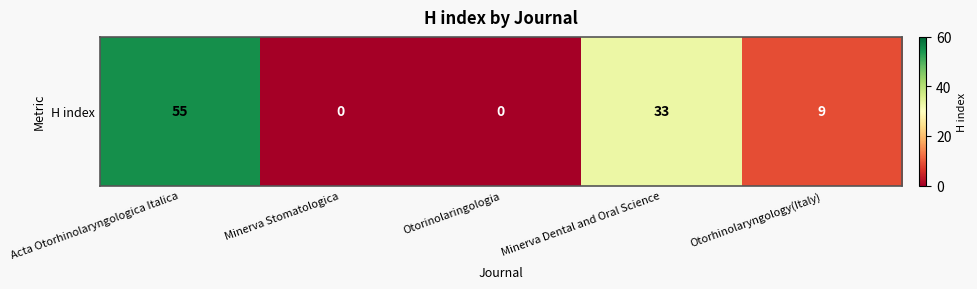

The chart shows a value of 0 at Otorinolaringologia. True or false?

True